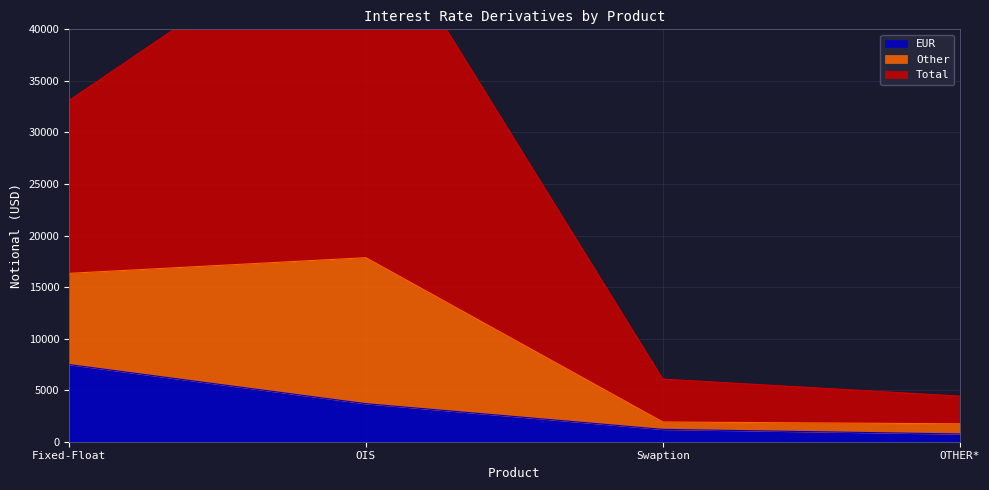

Is it true that EUR equals 7484 at Fixed-Float?

True